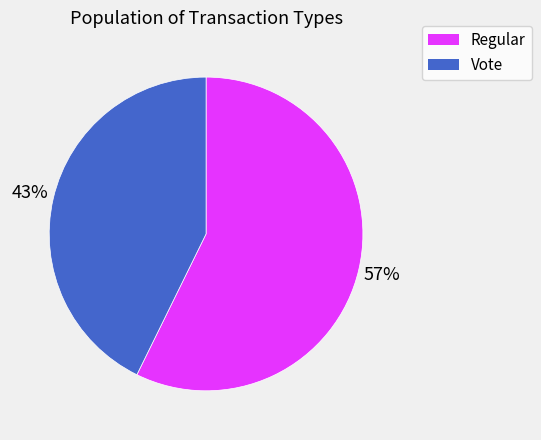

Does any single category account for the majority?

Yes